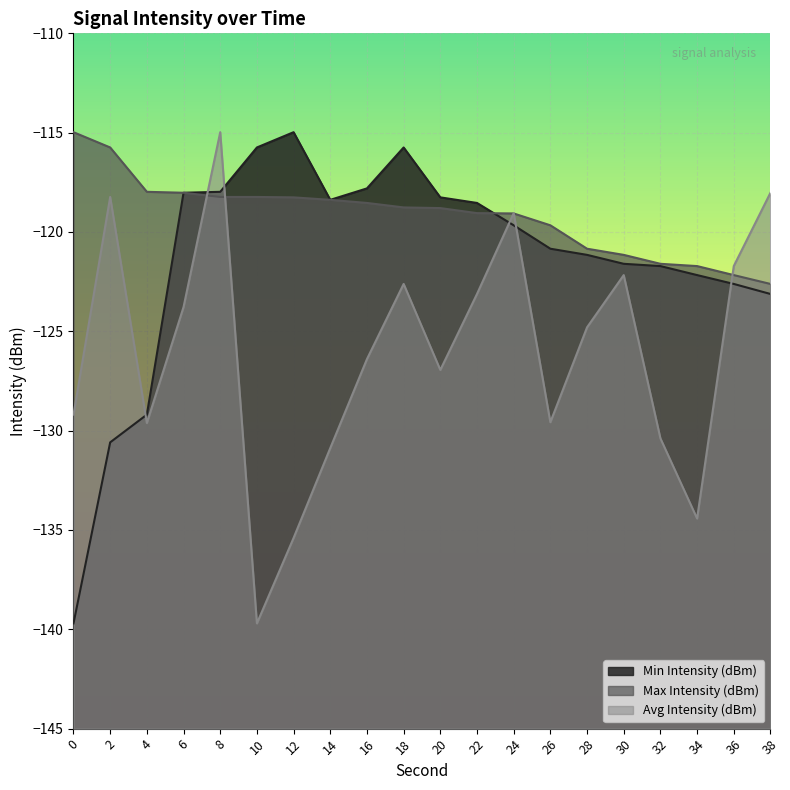

The value of Avg Intensity (dBm) at 20 is -126.9. True or false?

True